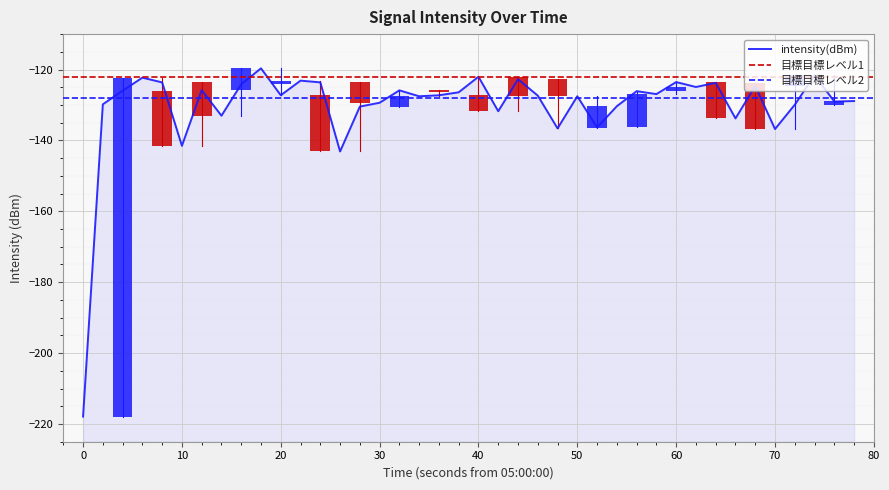

Does the chart contain any negative values?

Yes